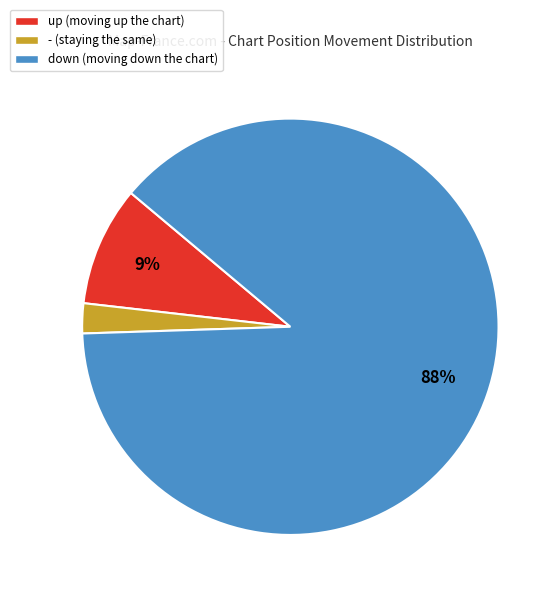

Between - (staying the same) and down (moving down the chart), which is larger?

down (moving down the chart)